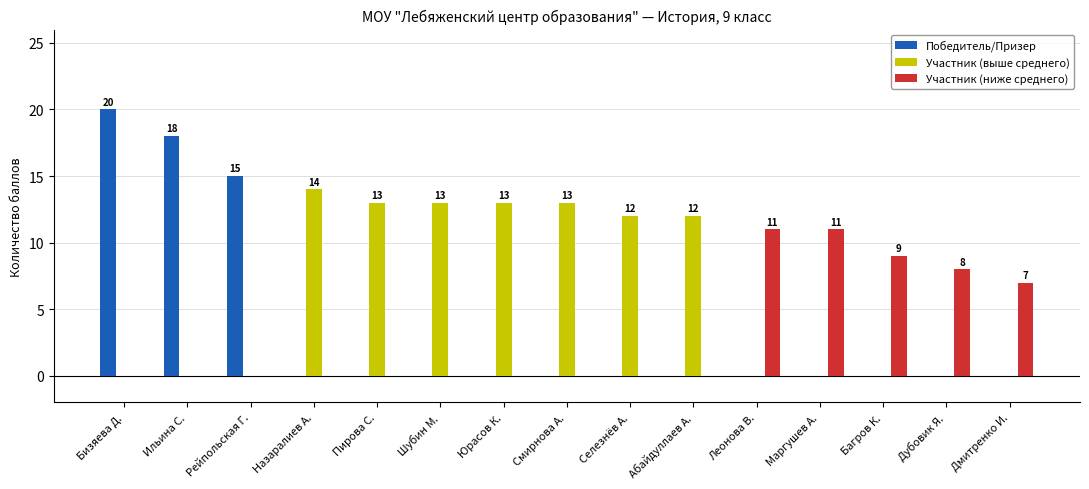

Which label corresponds to the largest value in the chart?

Бизяева Д.